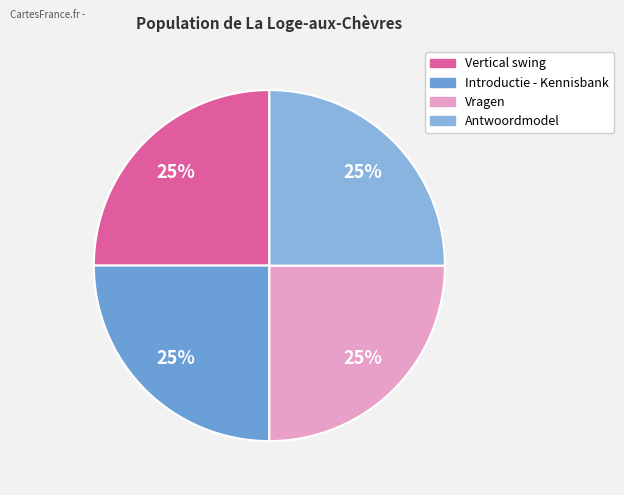

Is it true that Introductie - Kennisbank is 25% of the pie?

True